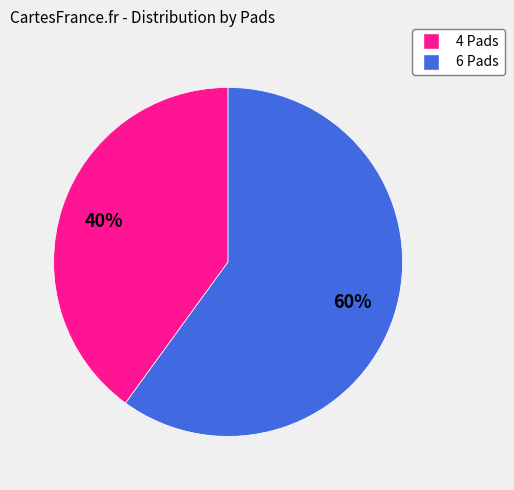

How many segments does this pie chart have?

2